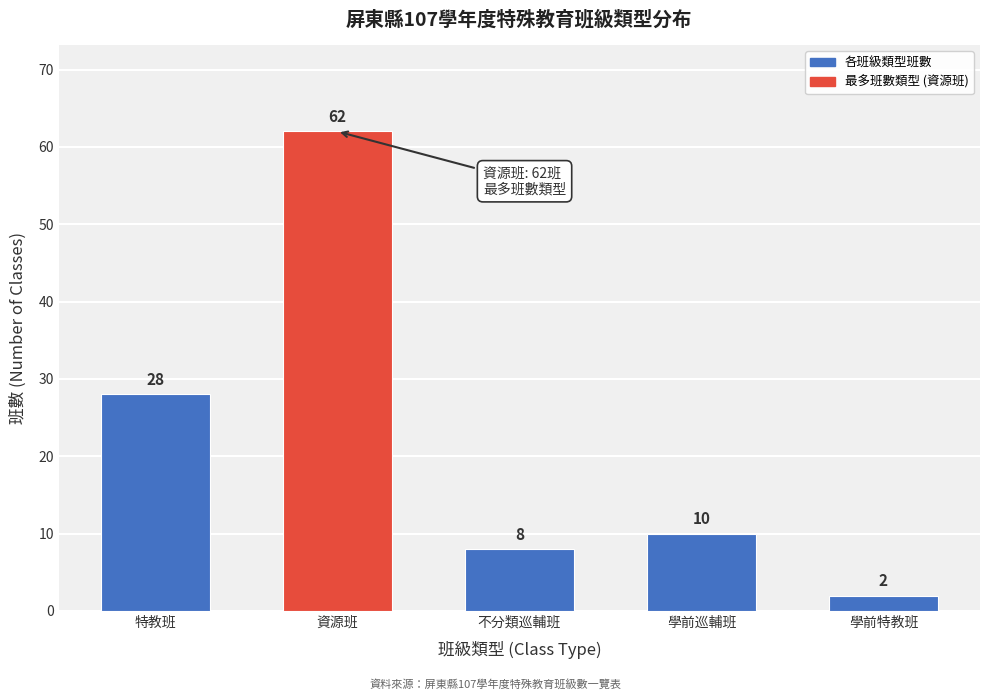

Reading left to right, what are all the values shown in this chart?

特教班=28	資源班=62	不分類巡輔班=8	學前巡輔班=10	學前特教班=2